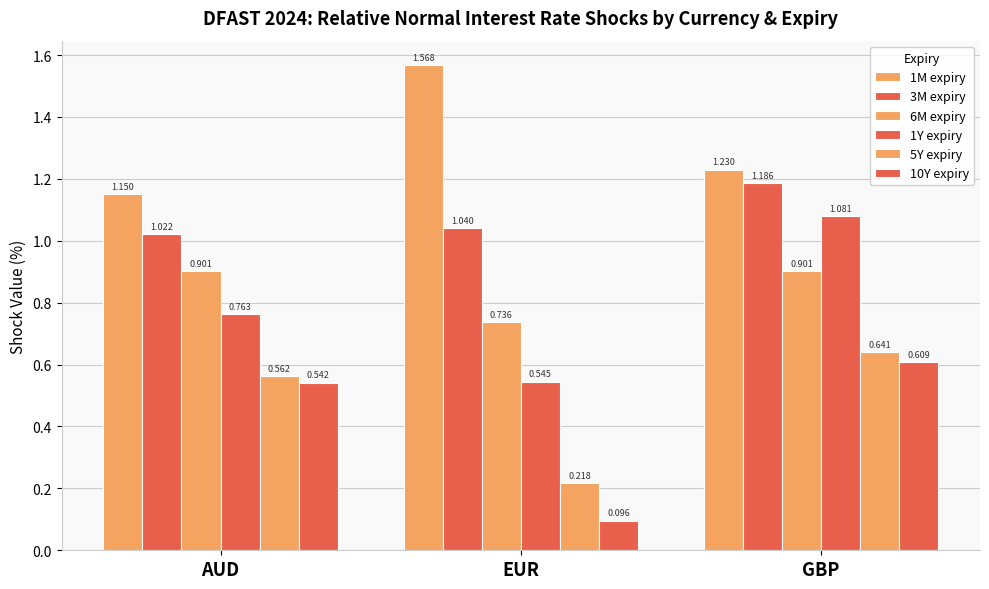

How many series are shown in this chart?

6